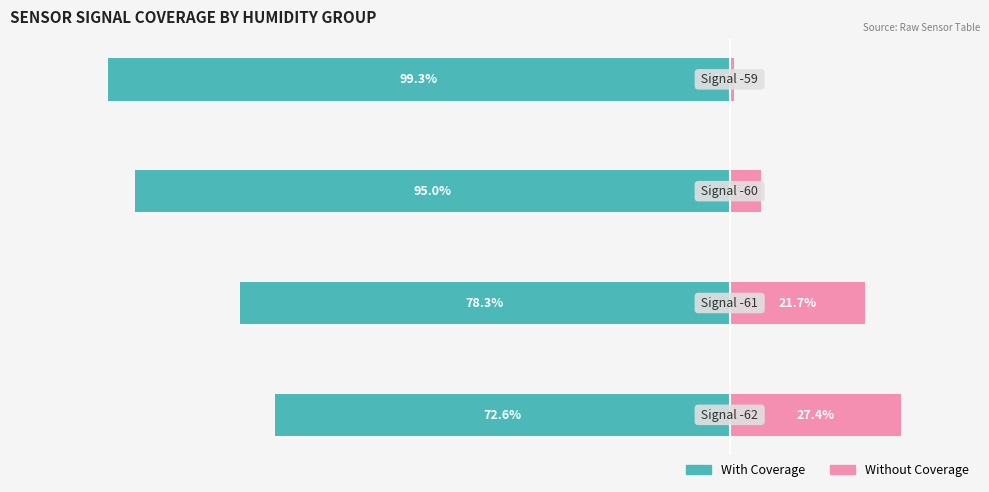

Count the number of data series in this chart.

2